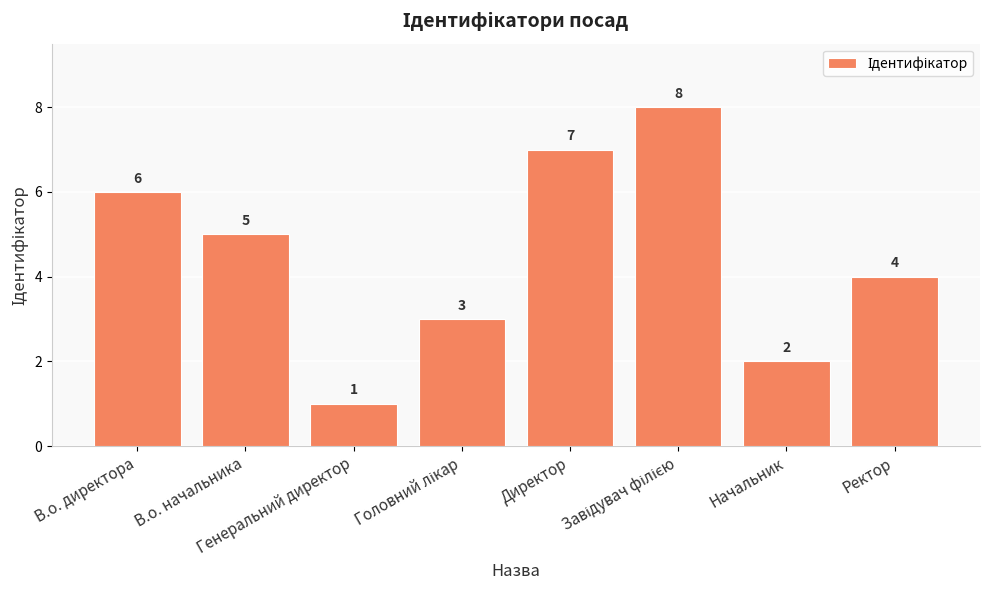

Which label corresponds to the smallest value in the chart?

Генеральний директор